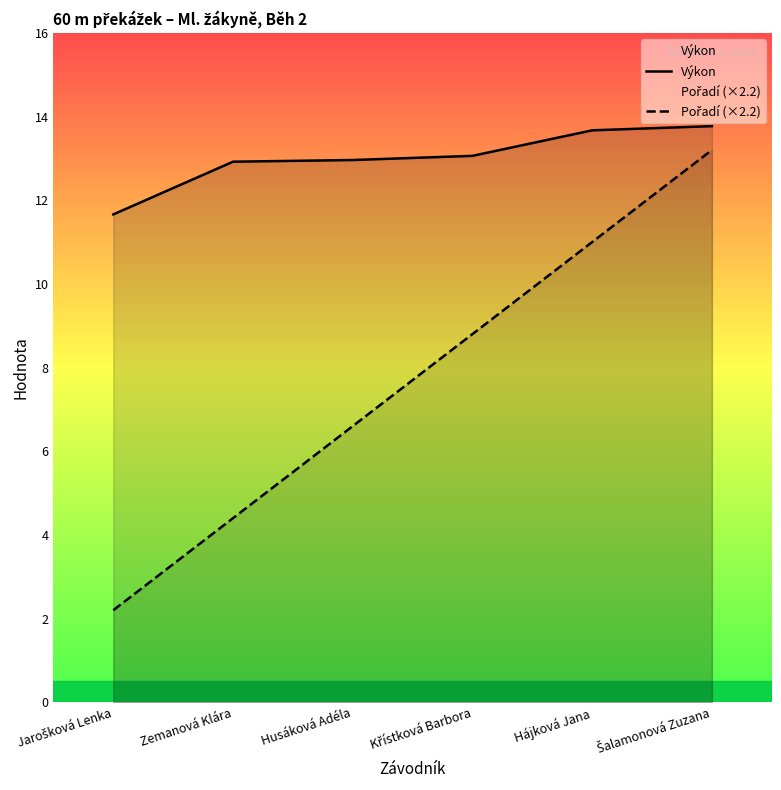

True or false: Výkon and Pořadí (×2.2) cross at least once.

False